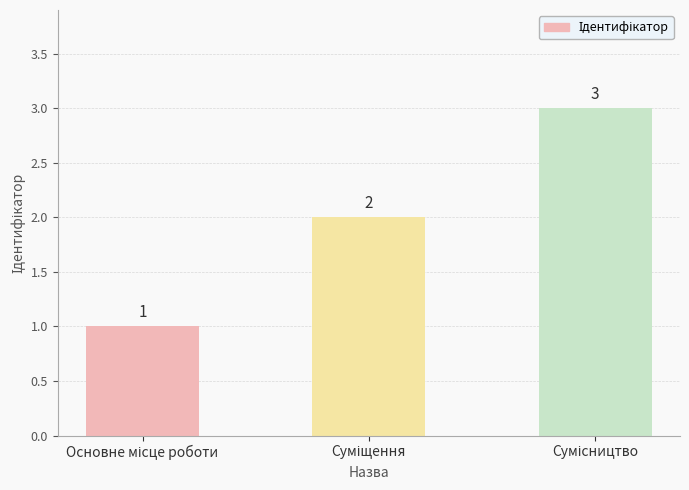

How many values are between 1 and 3?

3